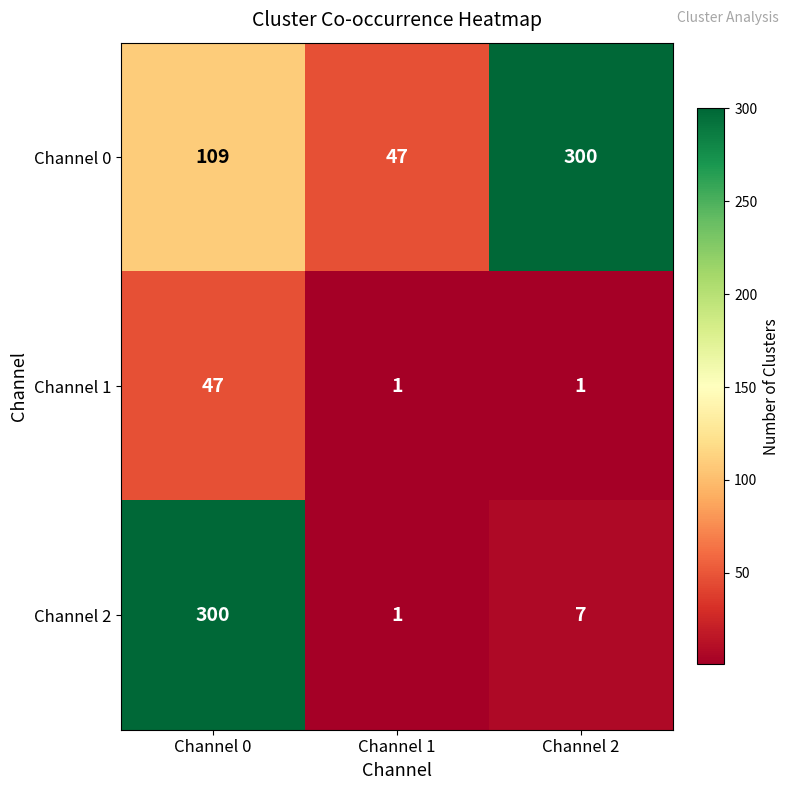

What is the spread (max minus min) of values at Channel 2?

299